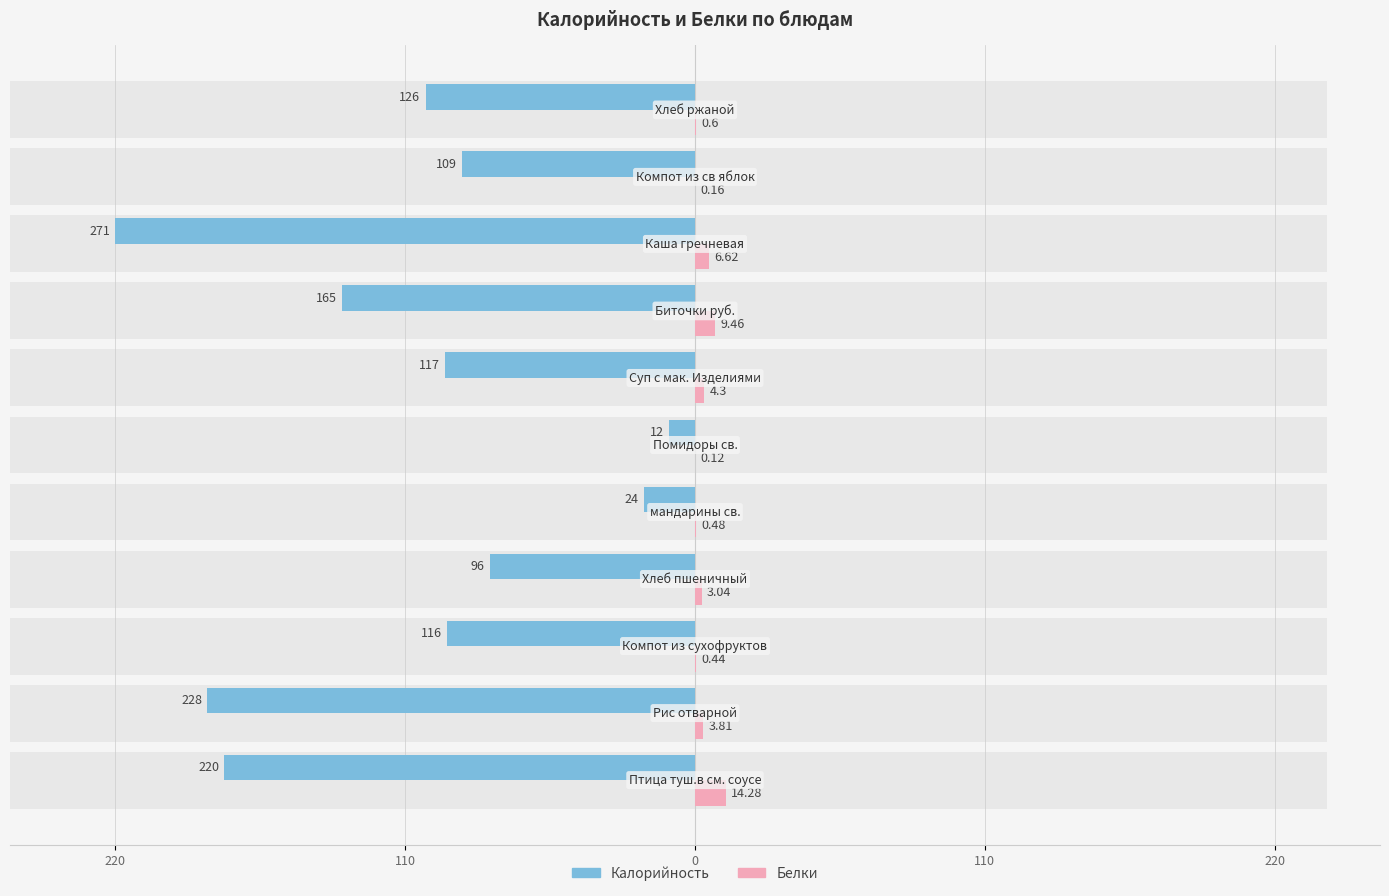

Count the number of categories in the chart.

11